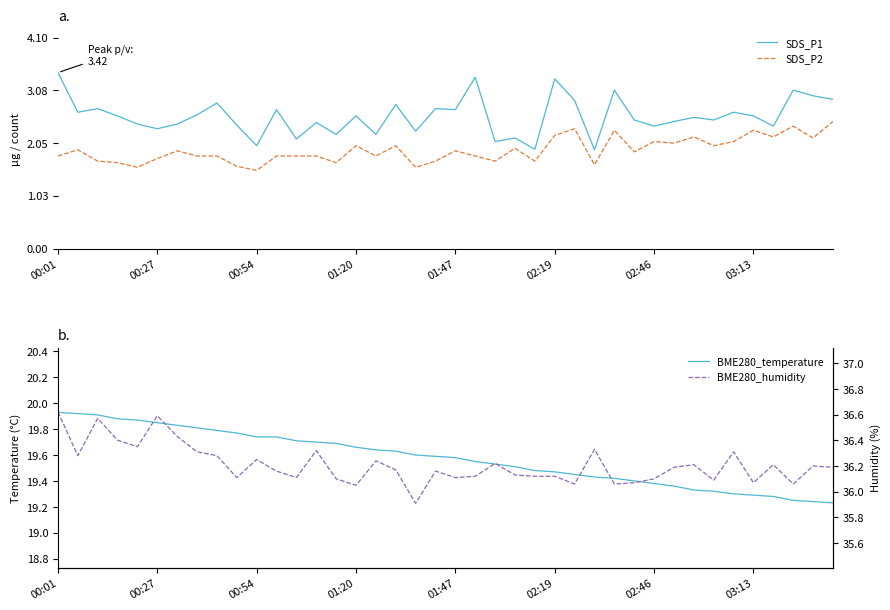

What is the difference between the maximum and minimum values in the SDS_P2 series?

1.0